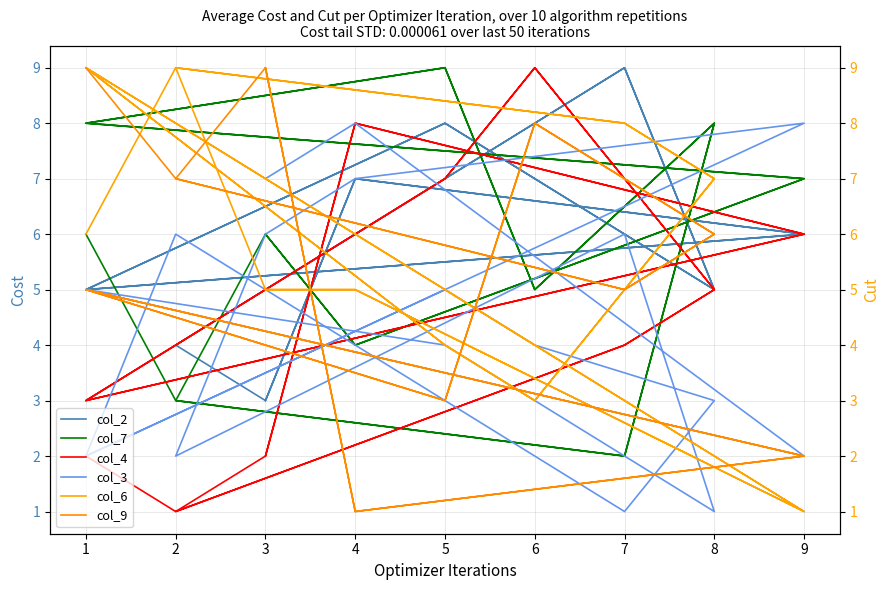

True or false: col_3 has more than 1 points higher than both neighbors.

True